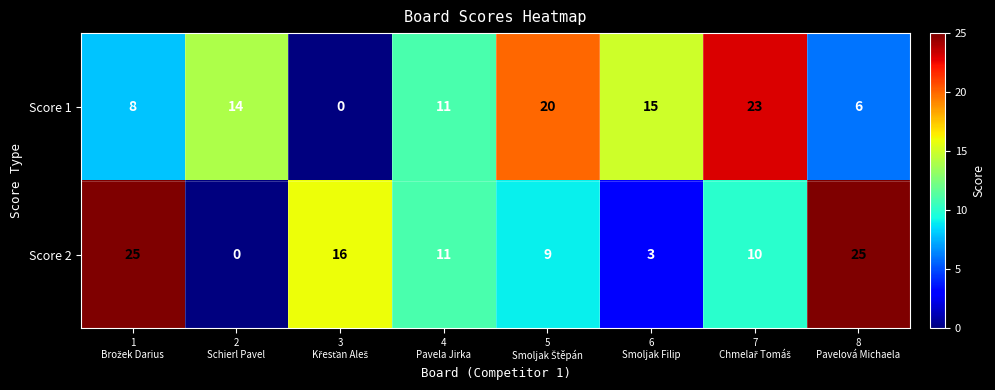

Rank the series by their maximum value, from lowest to highest.

Score 1, Score 2